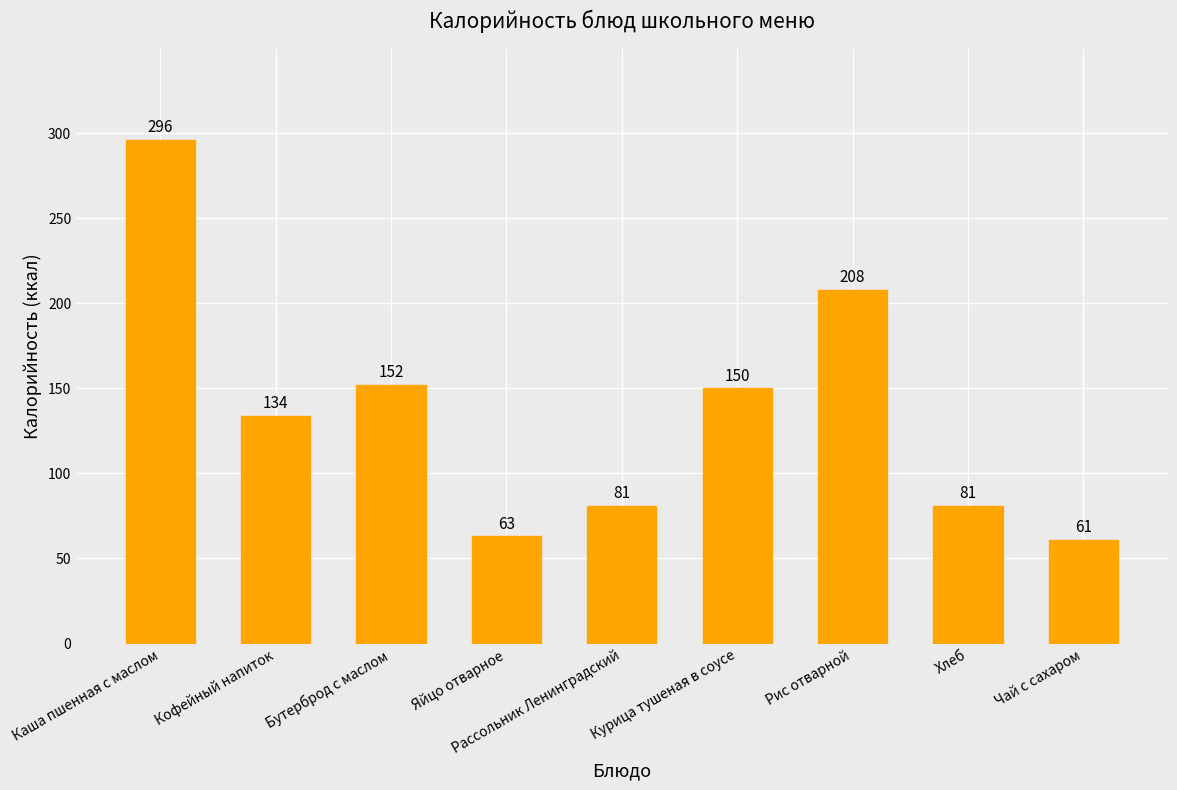

What is the change in value from Бутерброд с маслом to Чай с сахаром?

-91